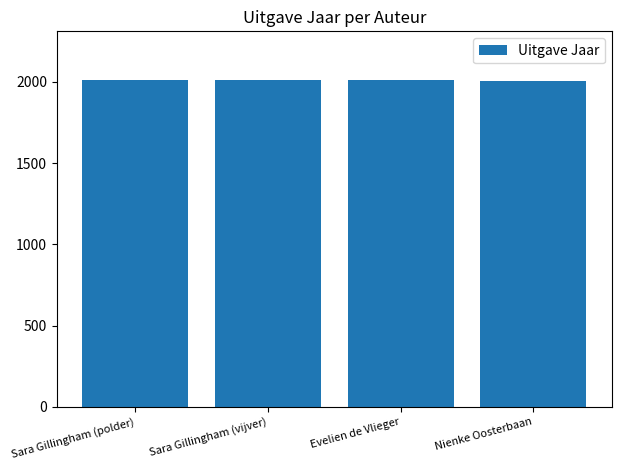

What is the difference between the maximum and minimum values?

5